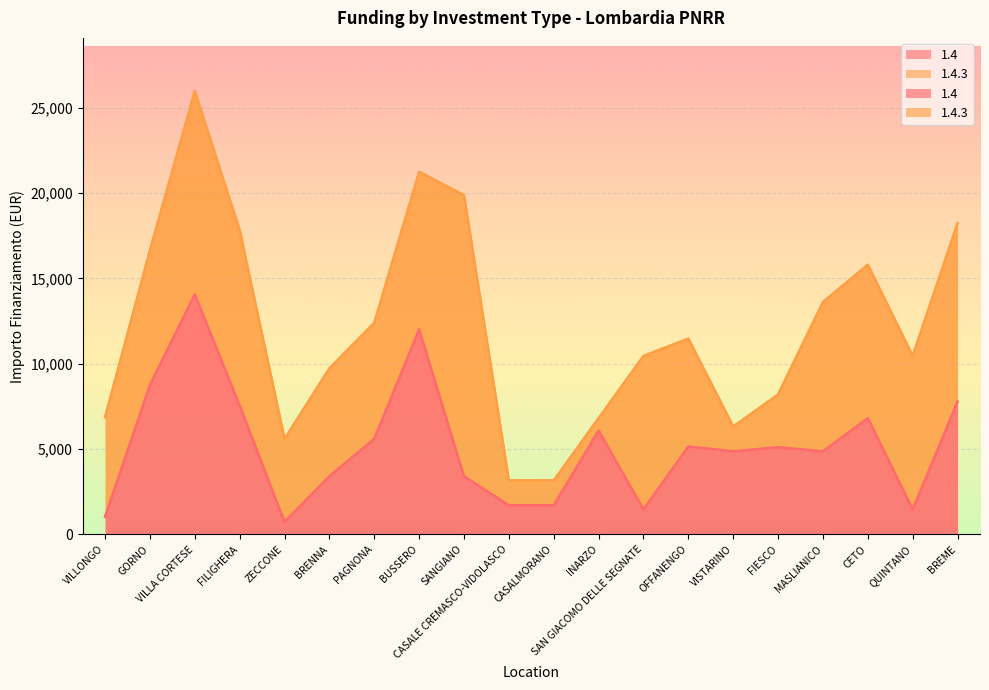

At which category does the data reach its first local valley?

ZECCONE